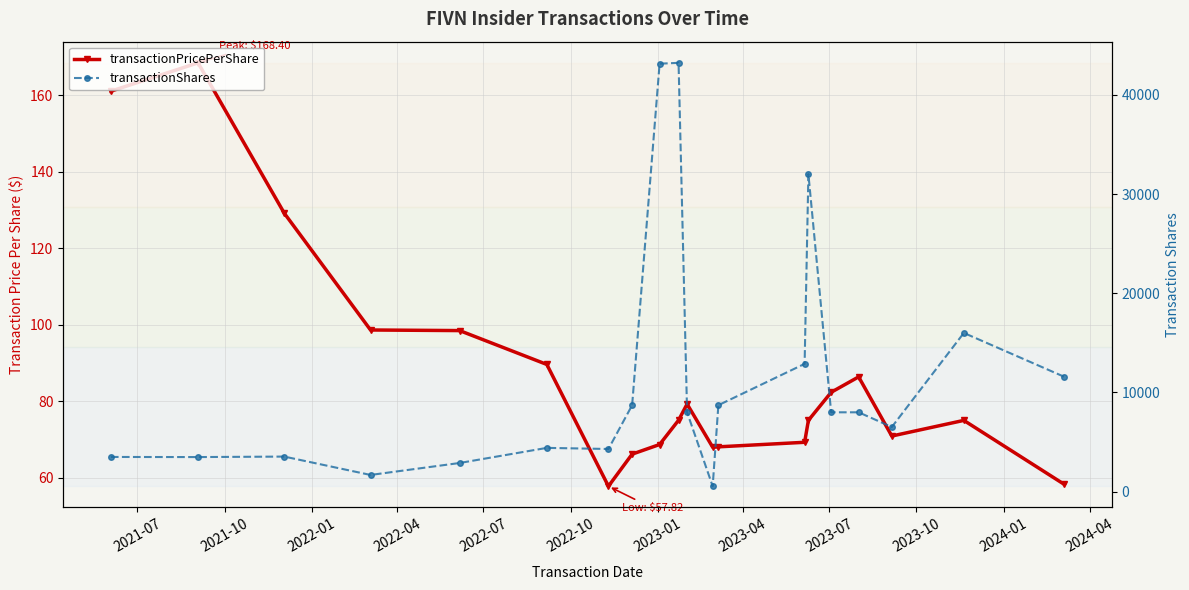

True or false: transactionPricePerShare and transactionShares intersect in this chart.

False